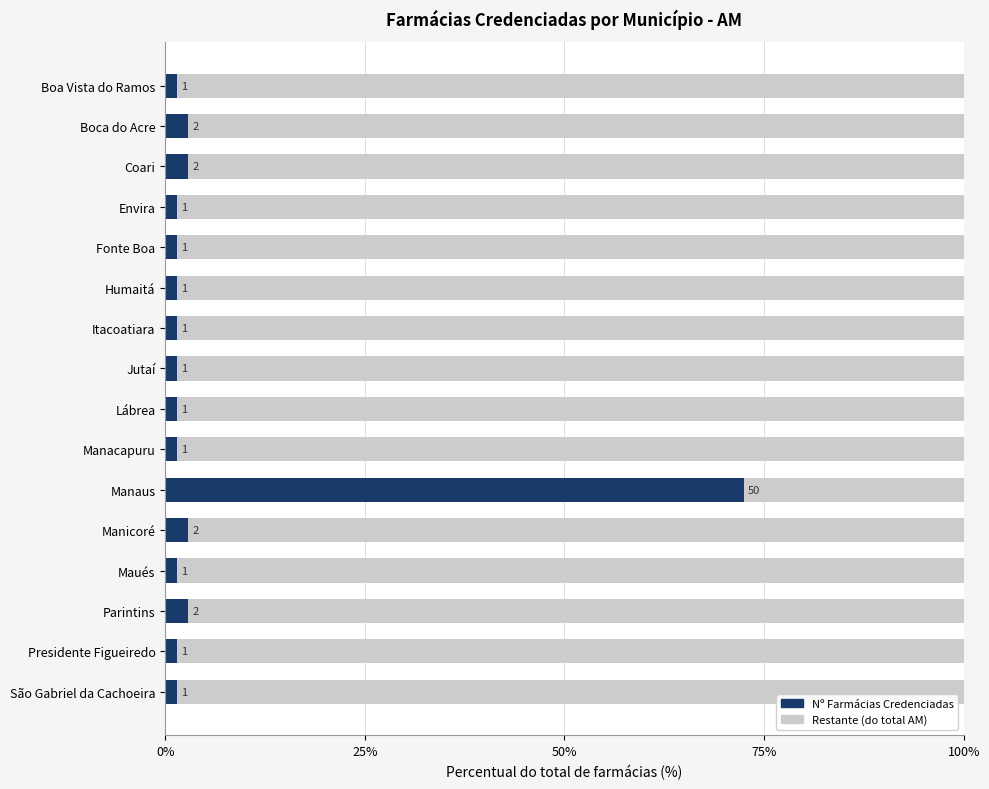

How many bars are there in total?

32